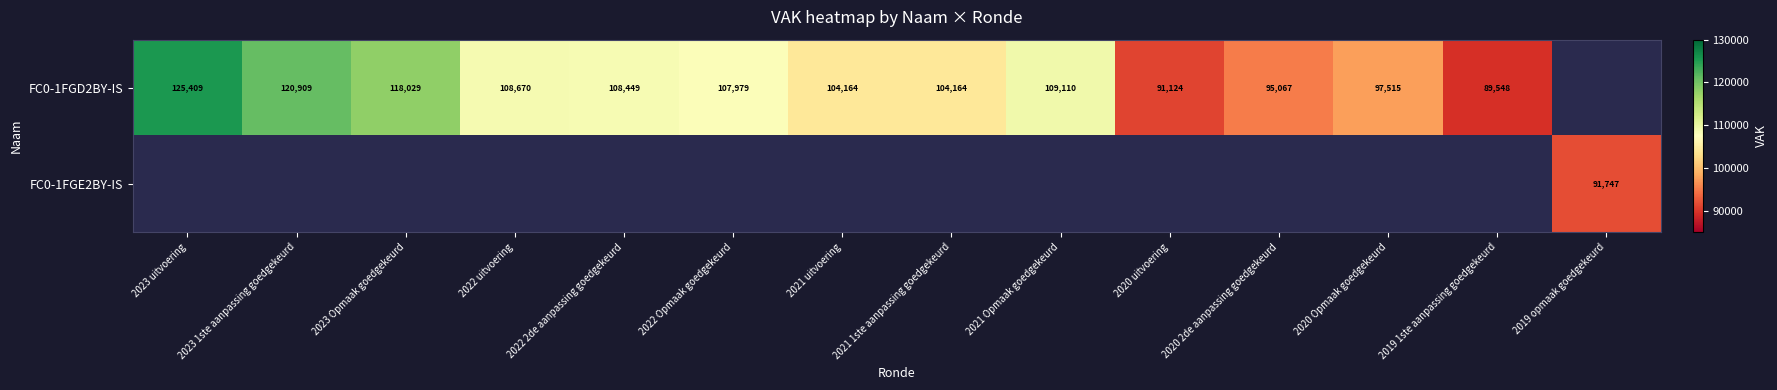

The value of FC0-1FGD2BY-IS at 2019 1ste aanpassing goedgekeurd is 149739. True or false?

False